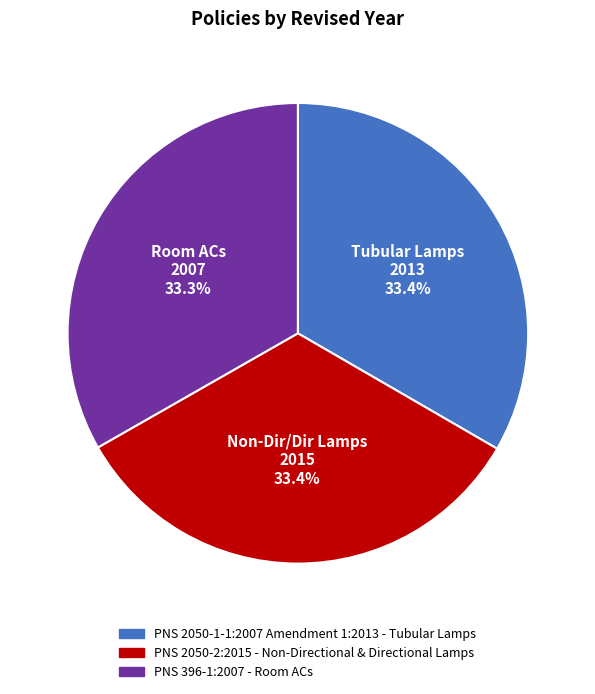

What percentage is NOT represented by PNS 2050-1-1:2007 Amendment 1:2013 - Tubular Lamps?

66.6%